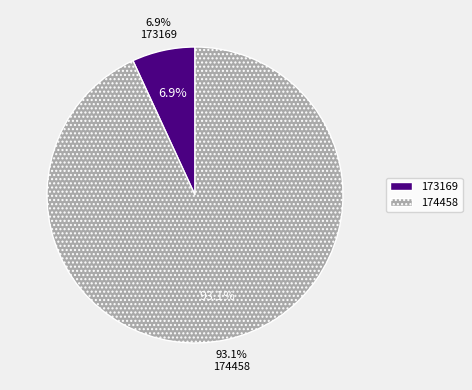

What percentage is the 174458 slice, to the nearest percent?

93%